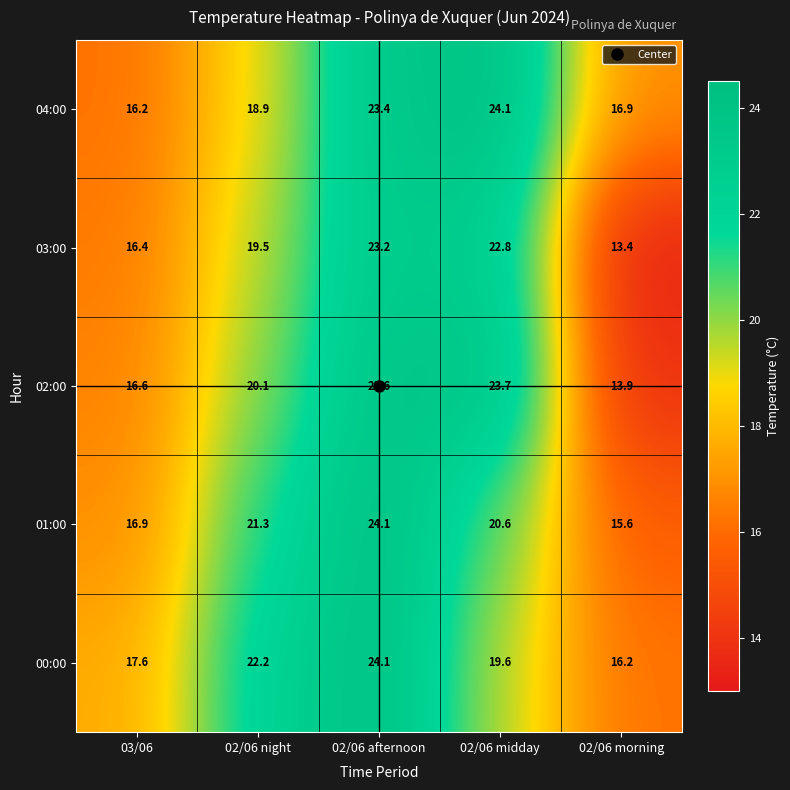

What is the minimum value shown in the chart?

13.4